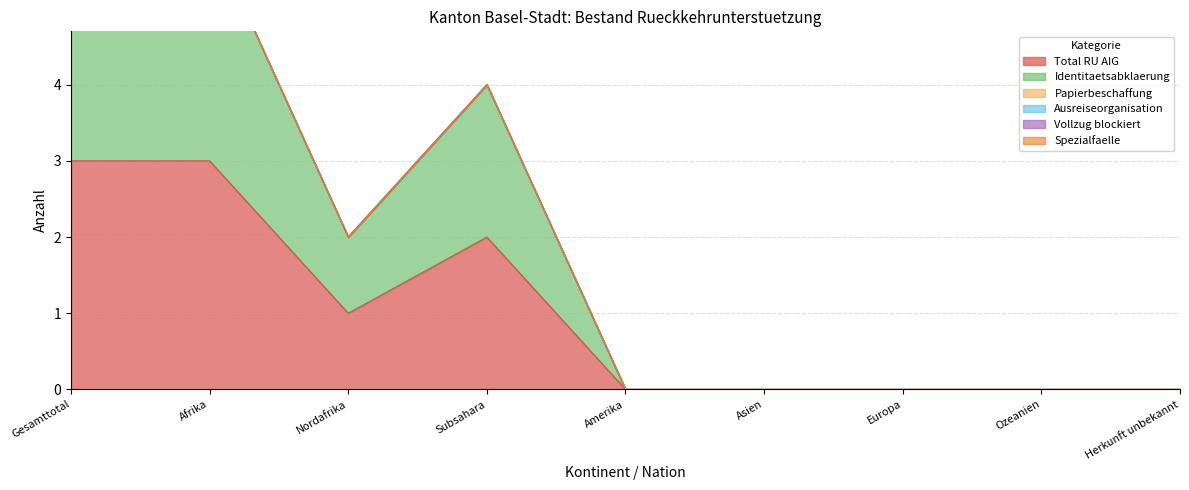

Between Gesamttotal and Nordafrika, which is larger?

Gesamttotal